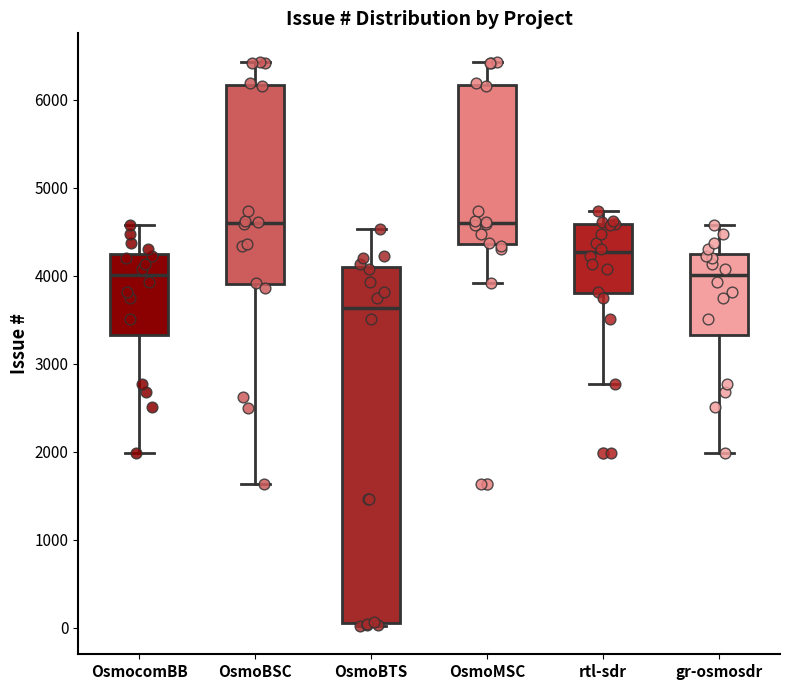

Which box is the tallest, from its lower edge to its upper edge?

OsmoBTS